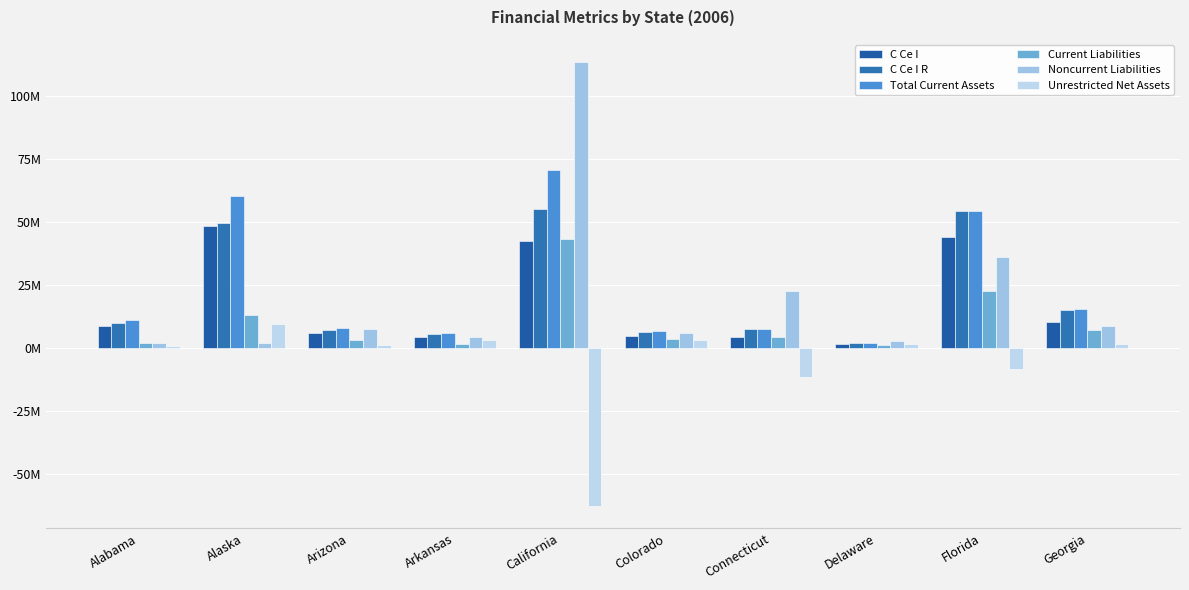

Does the chart contain stacked bars?

No